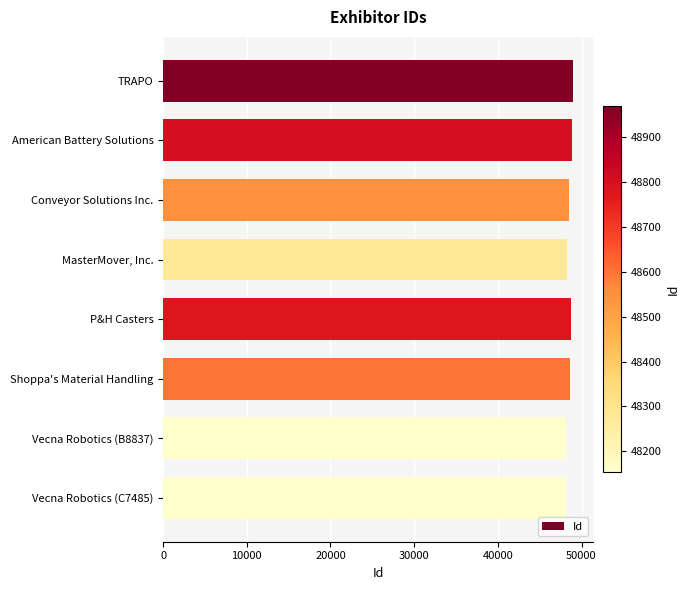

The value at American Battery Solutions is 48809. True or false?

True